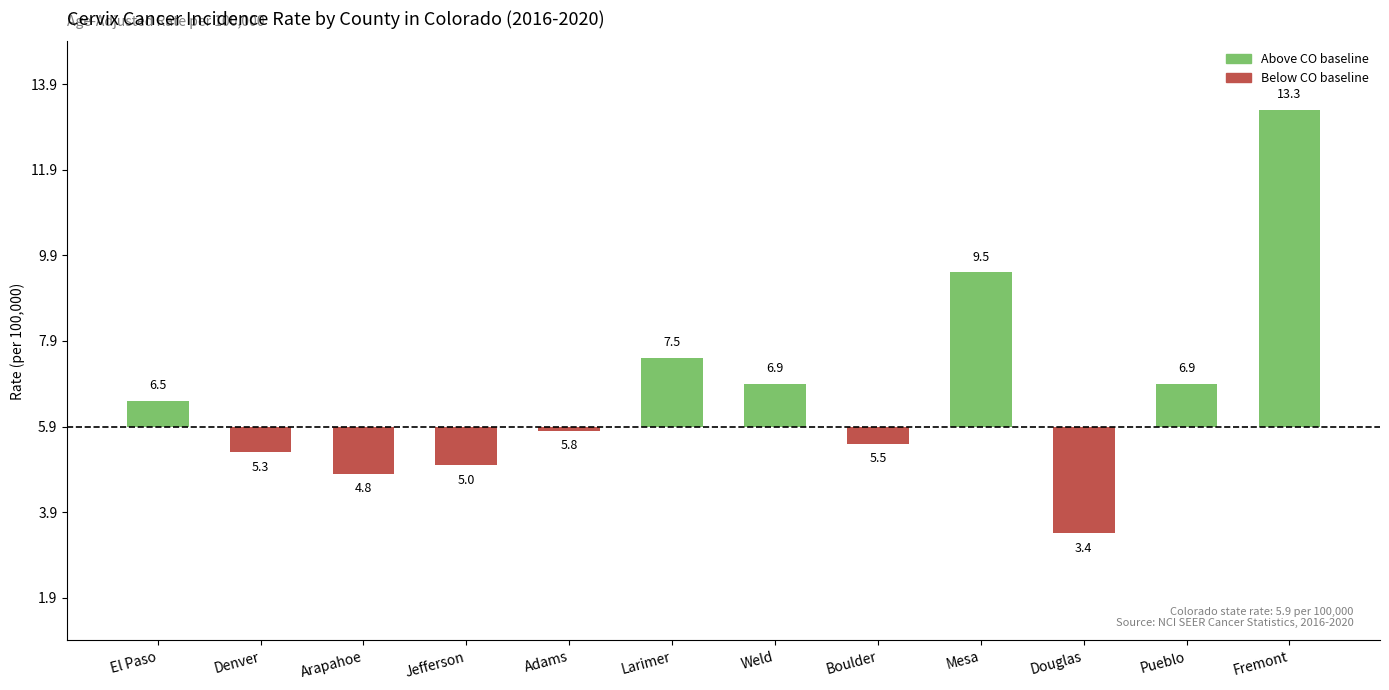

How many positive values are there?

6